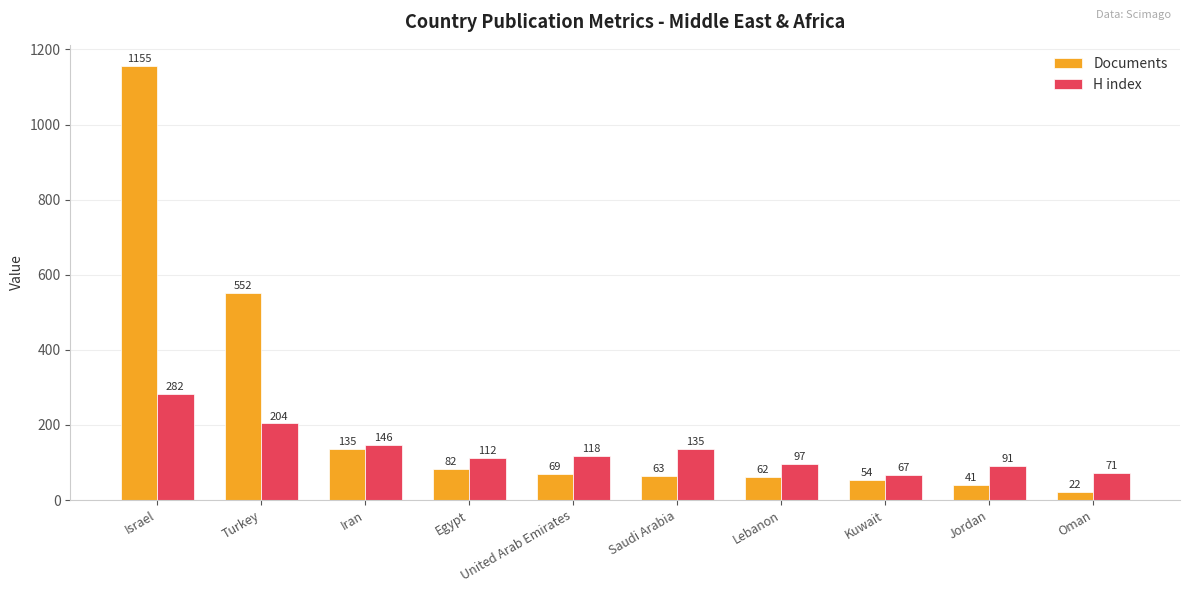

What is the average value of the H index series?

132